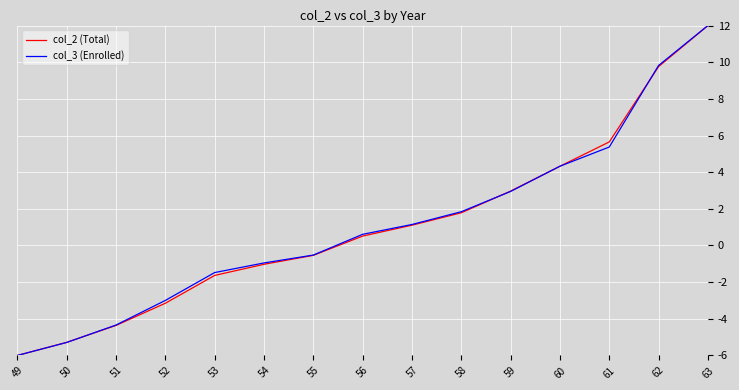

Where is col_2 (Total) nearest to the value 3?

59